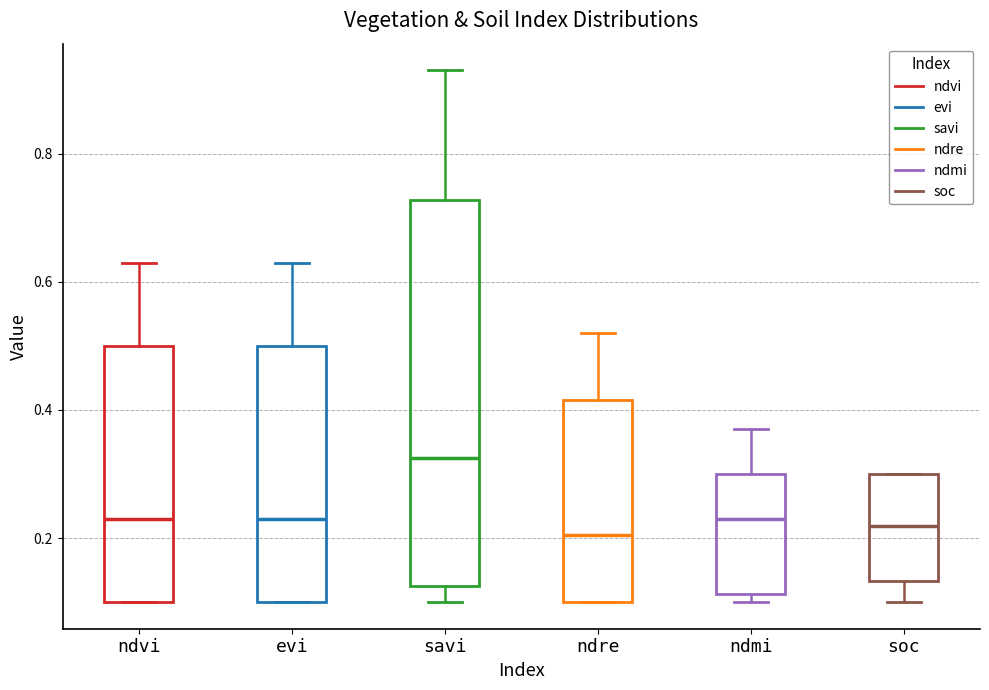

Reading left to right, transcribe this box plot: for each box, give where its median line is, the range the box spans, and where its two whiskers end, as read against the y-axis. The values are not printed on the chart, so give them approximately, as read against the axis.

ndvi: median 0.24, box 0.10 to 0.50, whiskers 0.10 to 0.64
evi: median 0.24, box 0.10 to 0.50, whiskers 0.10 to 0.64
savi: median 0.32, box 0.12 to 0.72, whiskers 0.10 to 0.94
ndre: median 0.20, box 0.10 to 0.42, whiskers 0.10 to 0.52
ndmi: median 0.24, box 0.12 to 0.30, whiskers 0.10 to 0.38
soc: median 0.22, box 0.14 to 0.30, whiskers 0.10 to 0.30